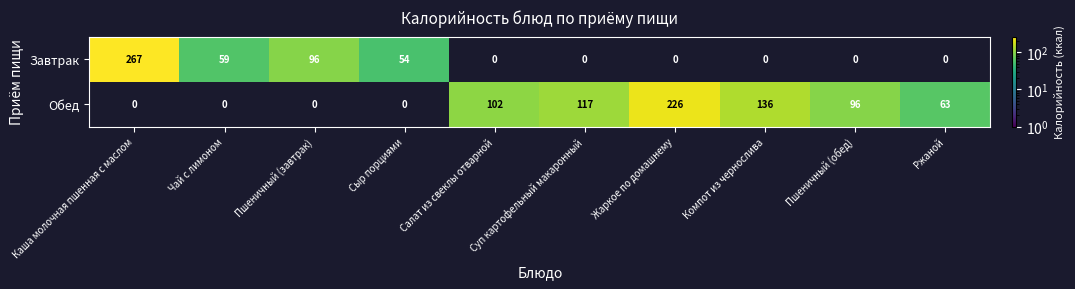

What is the difference between the Обед values at Пшеничный (обед) and Салат из свеклы отварной?

6